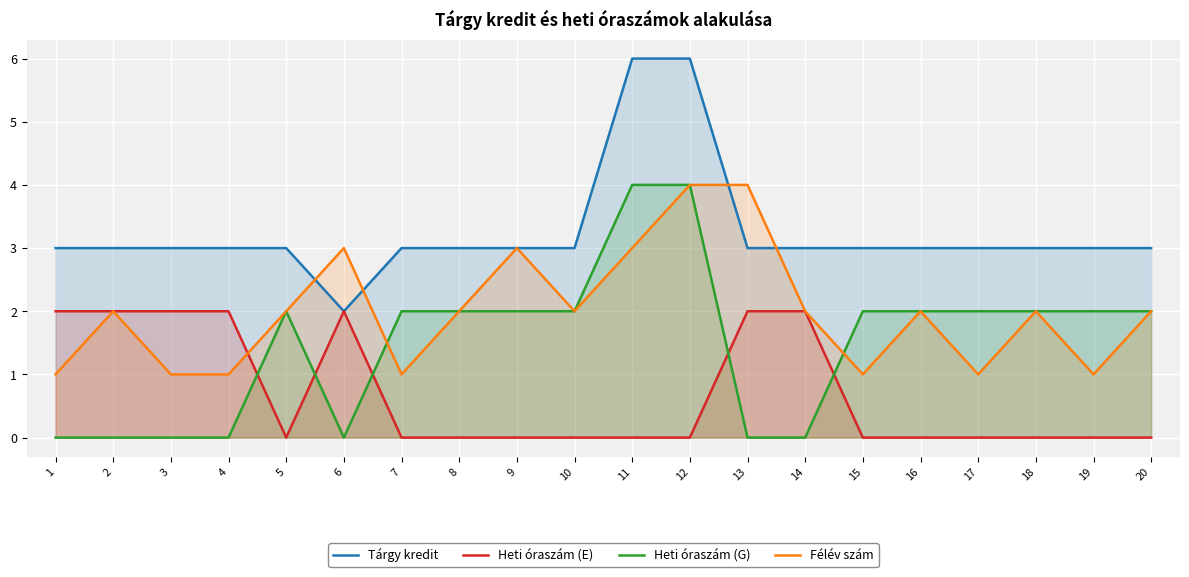

Is it true that Heti óraszám (G) equals 2 at 15?

True